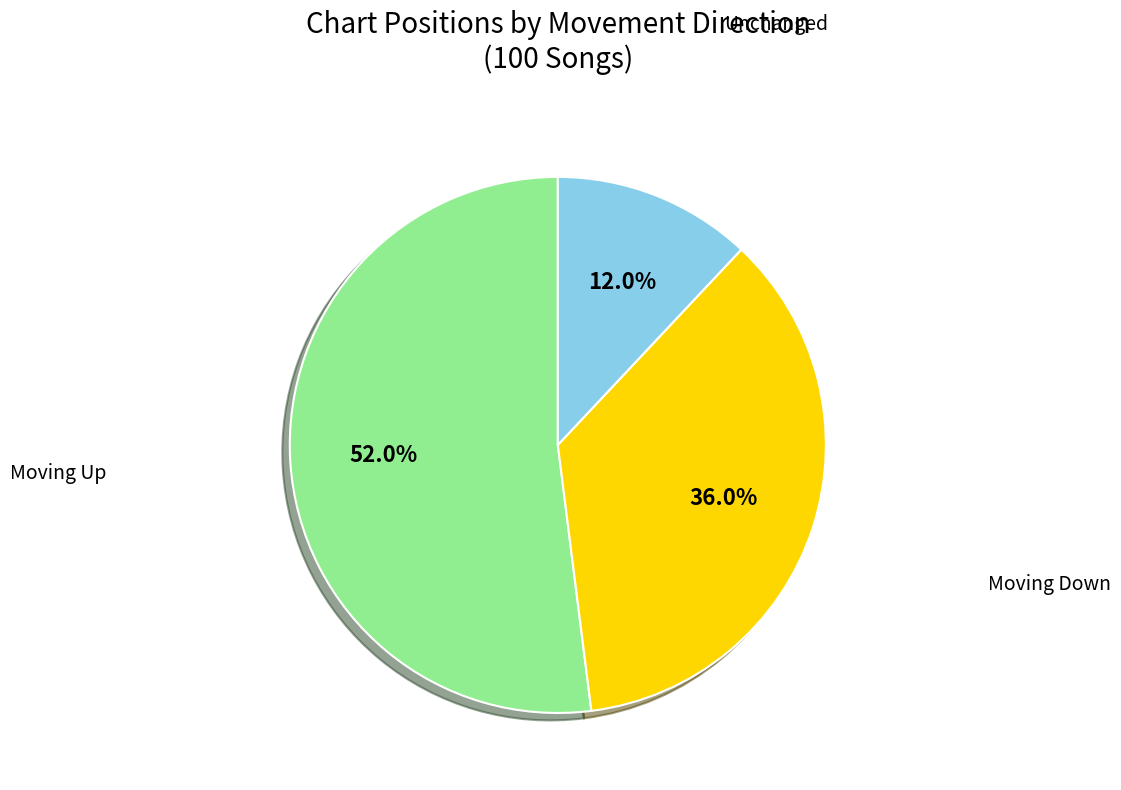

Does any single category account for the majority?

Yes